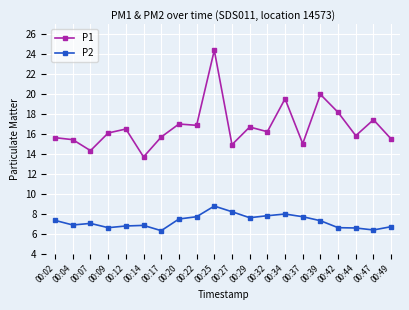

True or false: P1 and P2 intersect in this chart.

False